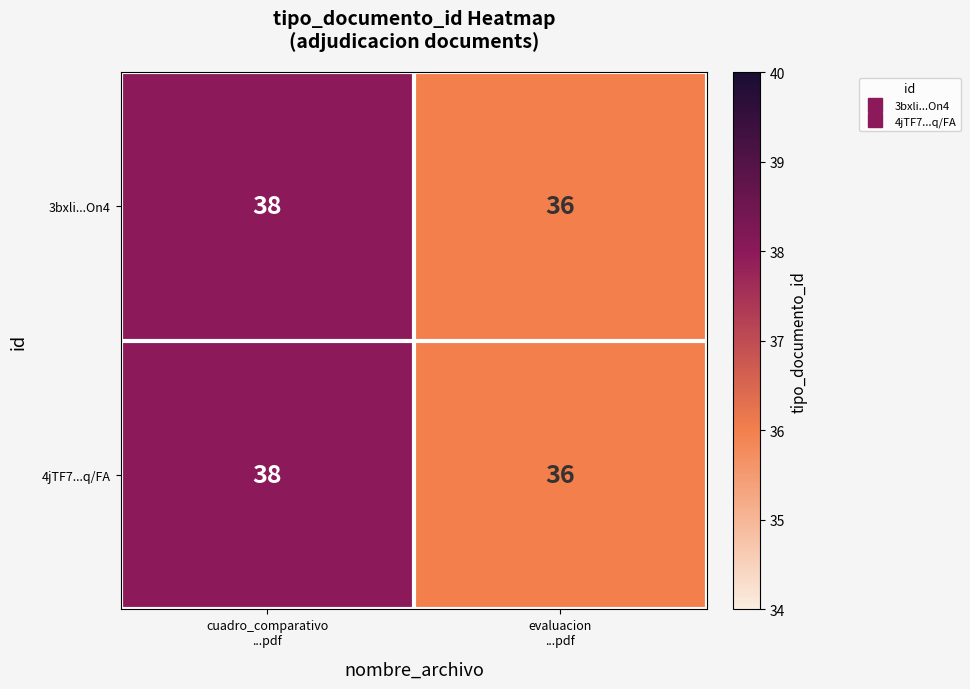

Count the number of data series in this chart.

2